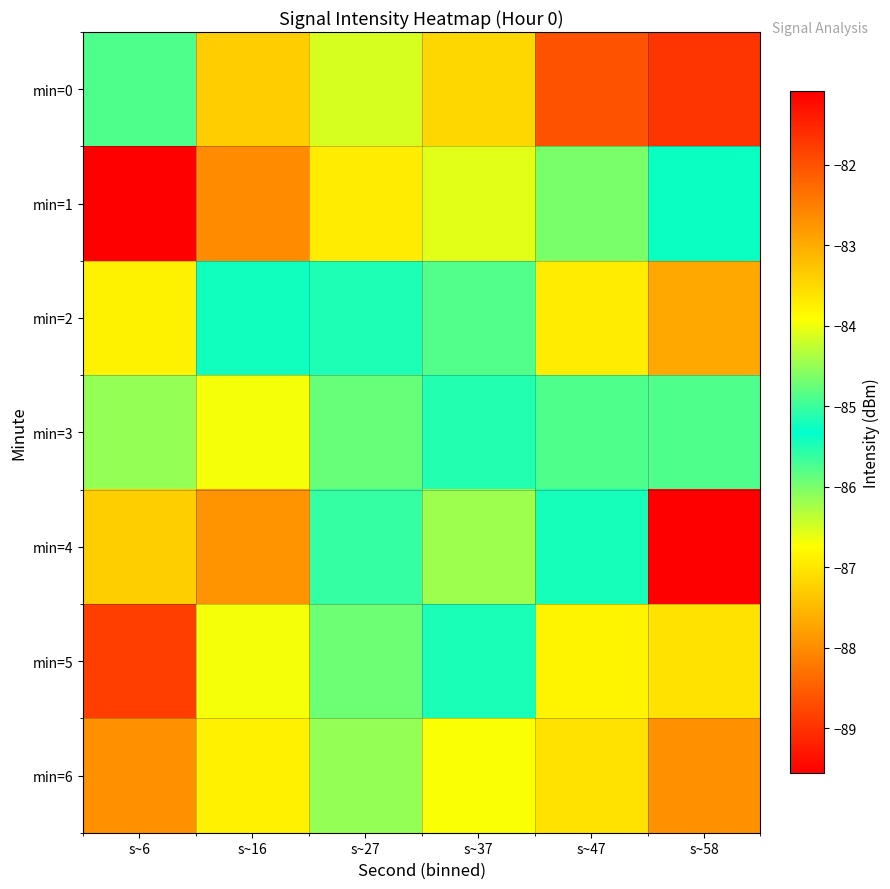

Reading left to right, what are all the values shown in this chart?

min=0: s~6=-84.9	s~16=-83.4	s~27=-84.1	s~37=-87.2	s~47=-82.0	s~58=-89.0
min=1: s~6=-81.1	s~16=-82.6	s~27=-83.7	s~37=-86.6	s~47=-86.0	s~58=-85.3
min=2: s~6=-83.8	s~16=-85.4	s~27=-85.5	s~37=-85.8	s~47=-83.7	s~58=-87.7
min=3: s~6=-84.5	s~16=-86.7	s~27=-84.8	s~37=-85.5	s~47=-84.9	s~58=-84.9
min=4: s~6=-83.4	s~16=-82.7	s~27=-85.6	s~37=-86.2	s~47=-85.5	s~58=-89.6
min=5: s~6=-81.8	s~16=-86.7	s~27=-84.7	s~37=-85.5	s~47=-86.9	s~58=-83.6
min=6: s~6=-82.7	s~16=-83.8	s~27=-84.5	s~37=-86.7	s~47=-83.6	s~58=-82.7